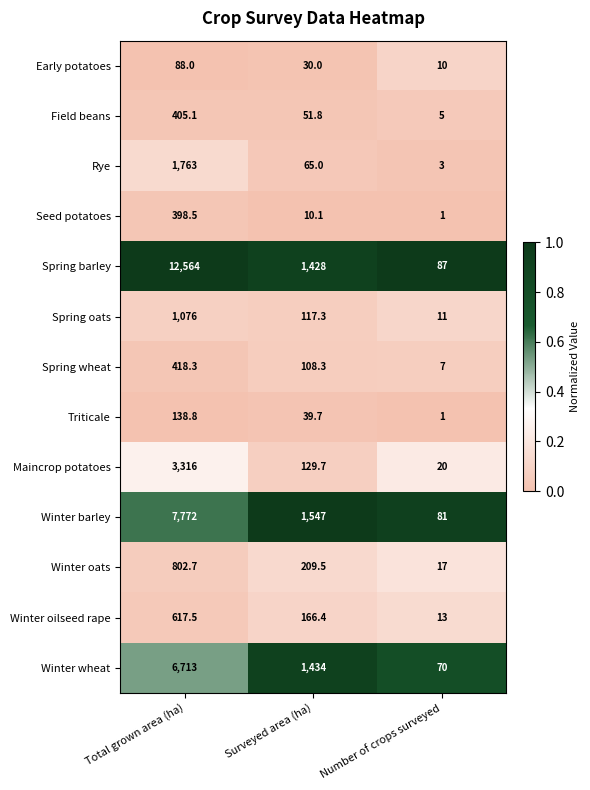

Where does the Spring barley series first go above 1428?

Total grown area (ha)